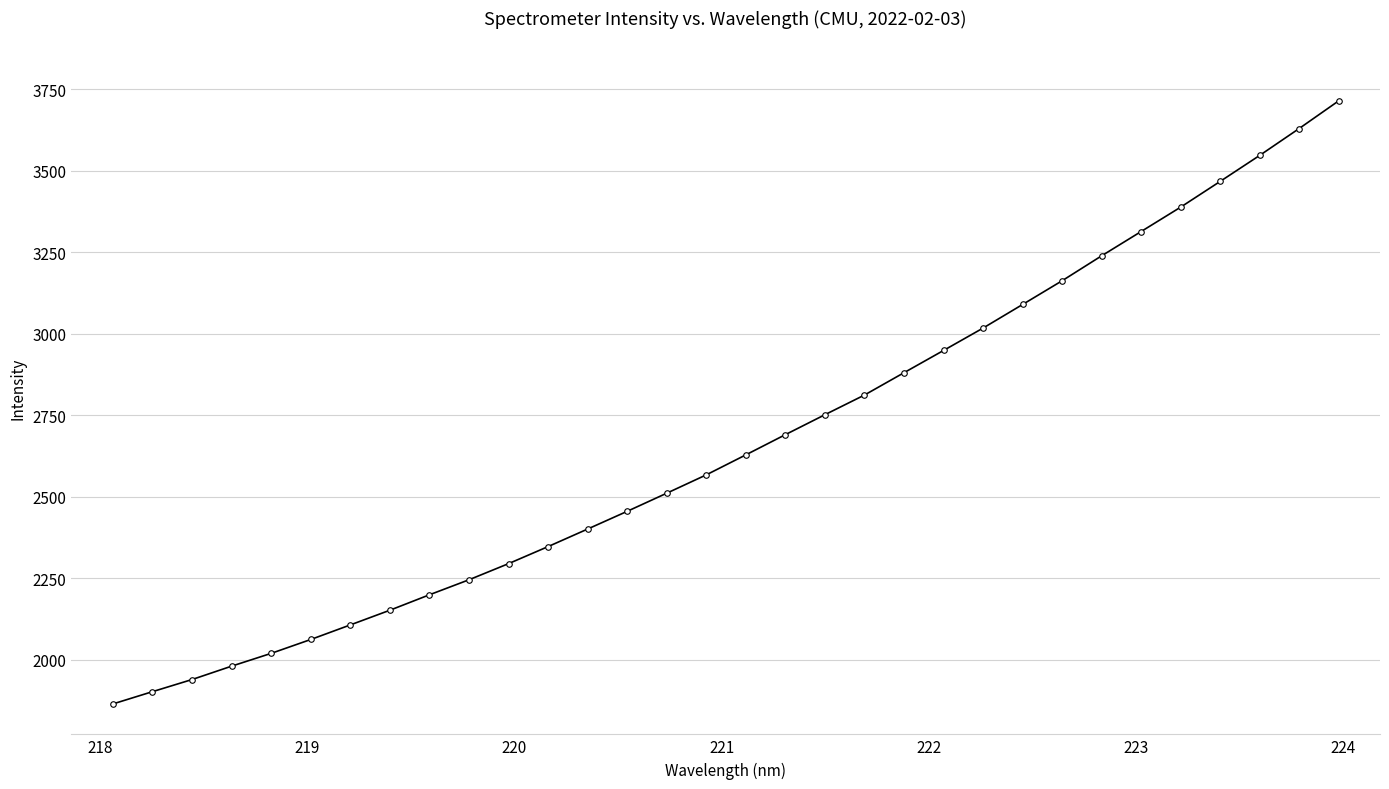

What is the value of the 14th point from the left?

2455.9